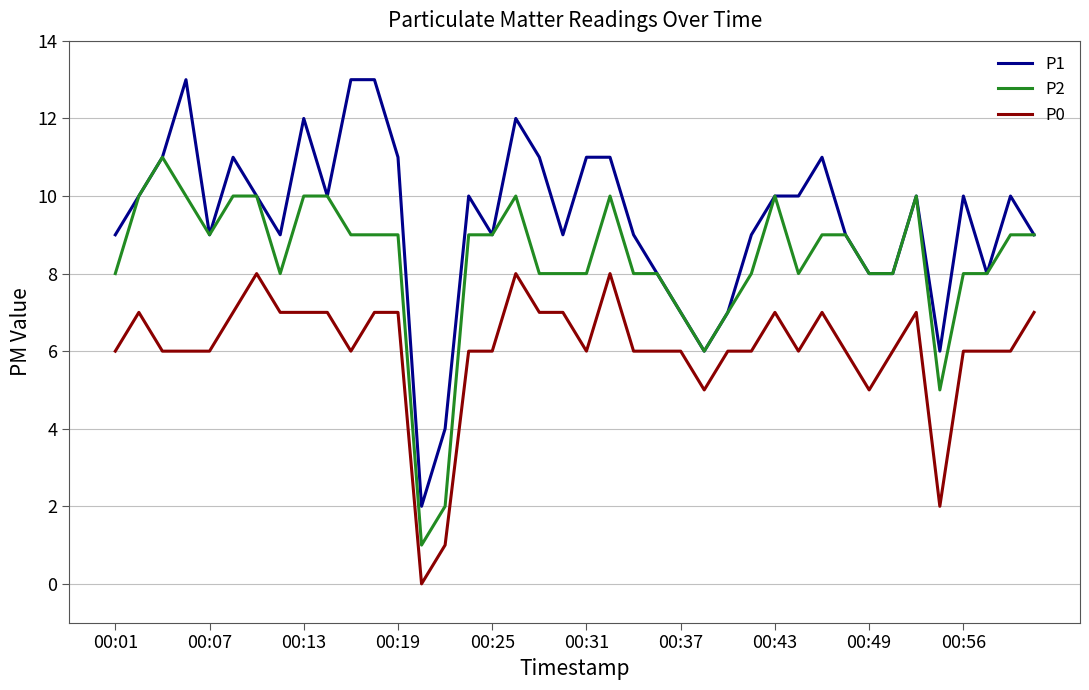

What is the difference between the maximum and minimum values in the P2 series?

10